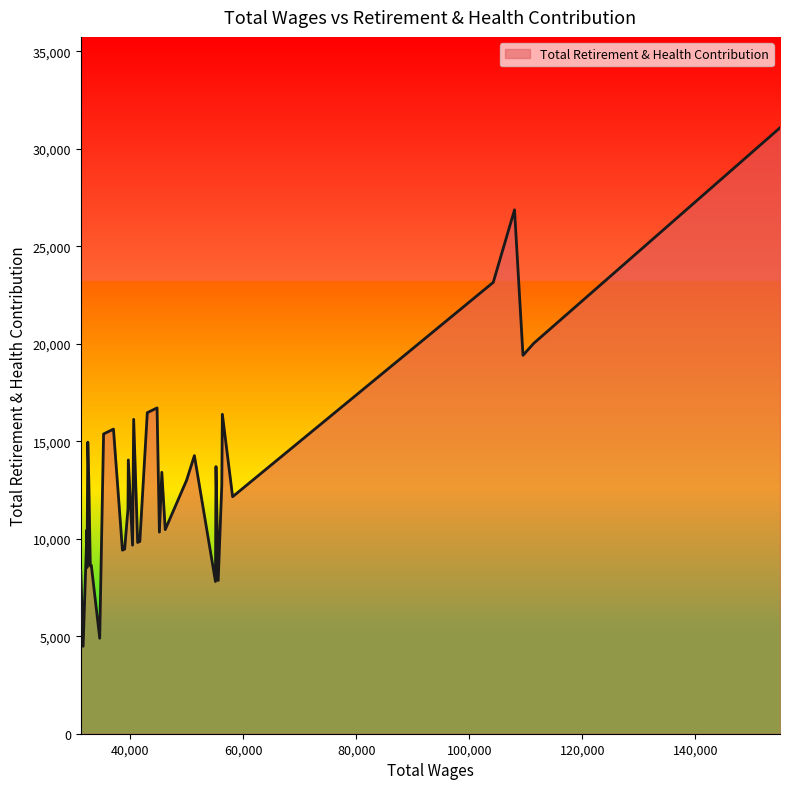

How many lines are shown in the chart?

1